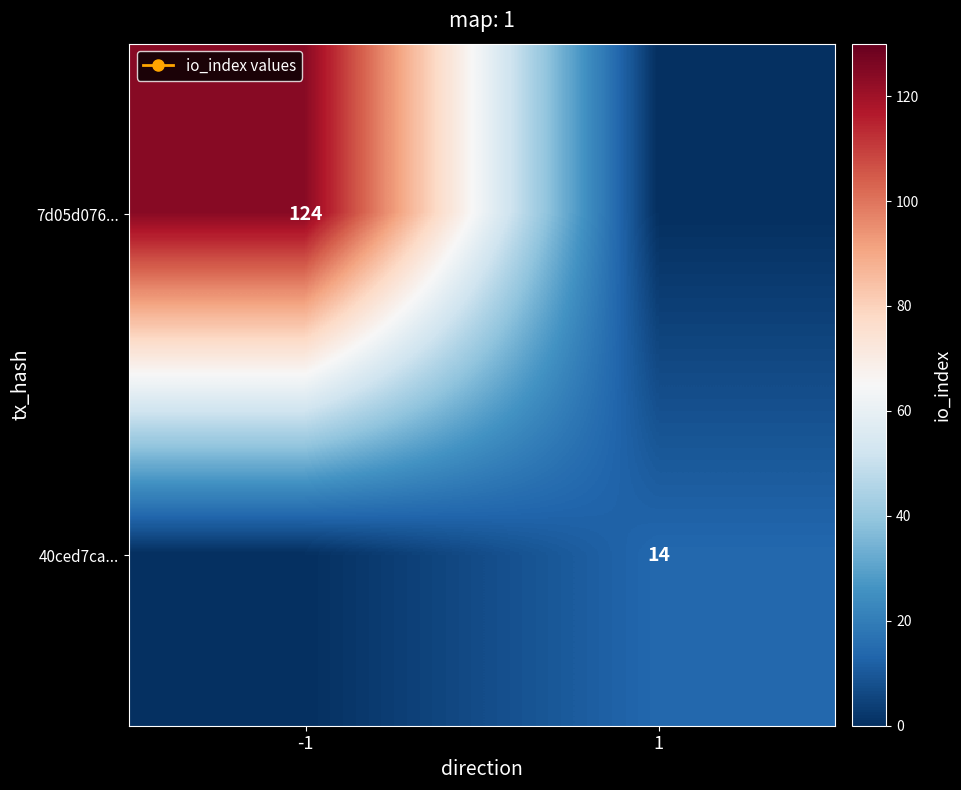

Which category has the highest value across all series?

-1